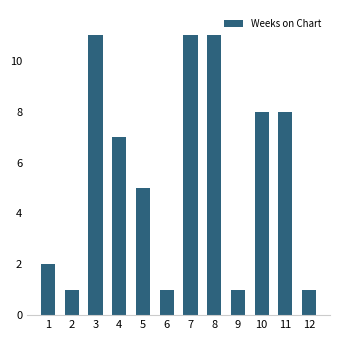

Reading left to right, what are all the values shown in this chart?

2	1	11	7	5	1	11	11	1	8	8	1